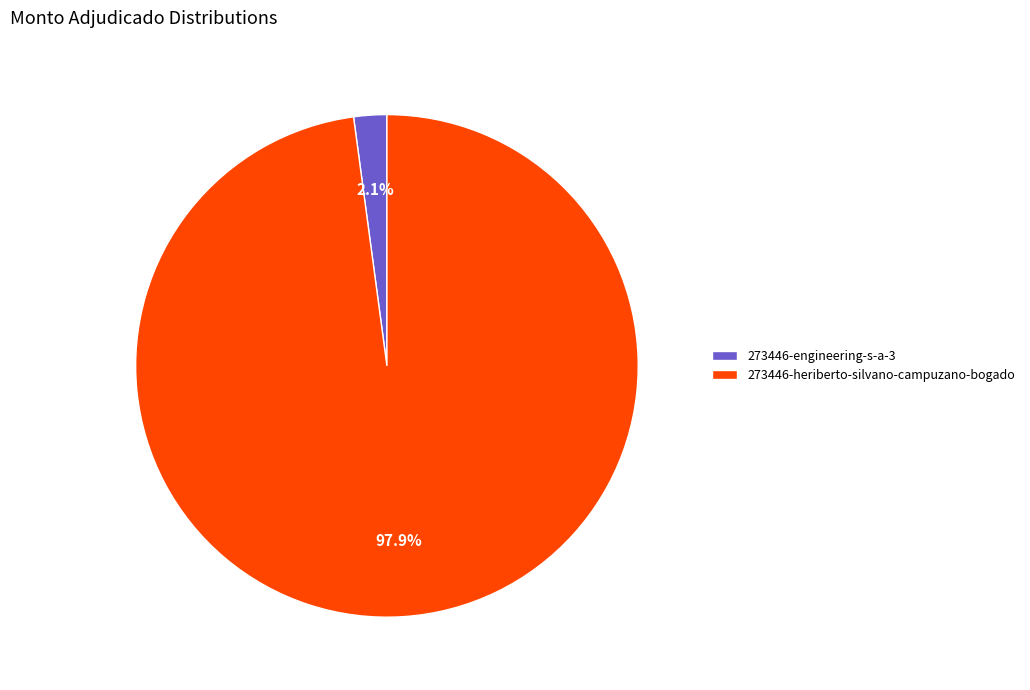

True or false: 273446-heriberto-silvano-campuzano-bogado accounts for 98% of the total.

True